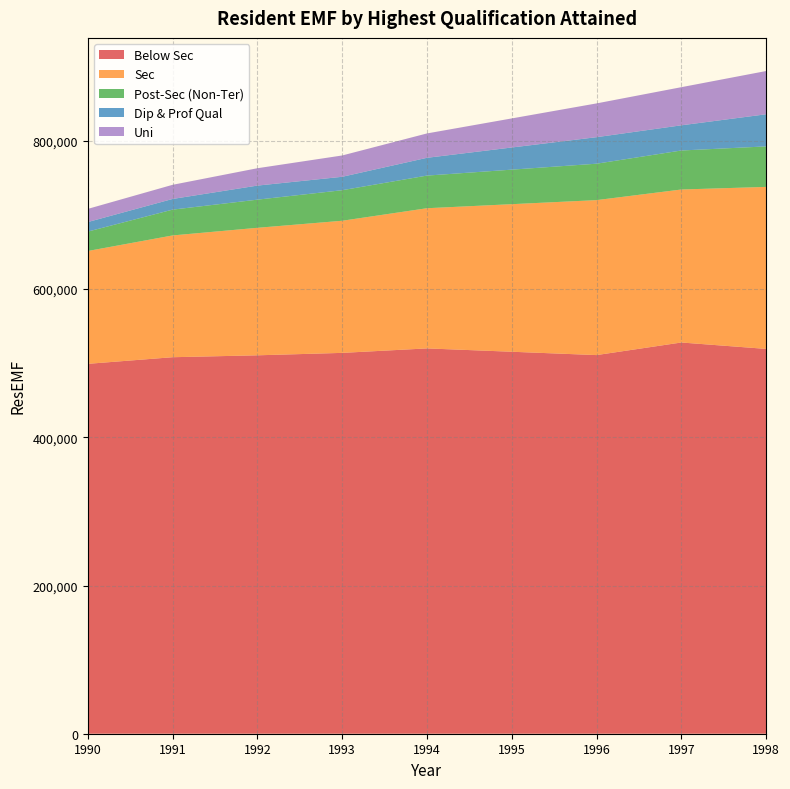

Reading left to right, what are all the values shown in this chart?

Below Sec: 499154	508089	510658	513938	519975	510964	527956	519304
Sec: 152257	164330	172057	178289	189165	209114	206449	218624
Post-Sec (Non-Ter): 26190	34823	37988	41222	44040	49149	52638	54646
Dip & Prof Qual: 12863	14413	18979	18115	24001	35800	34000	43368
Uni: 17773	19089	23436	28759	32886	45564	51452	58355